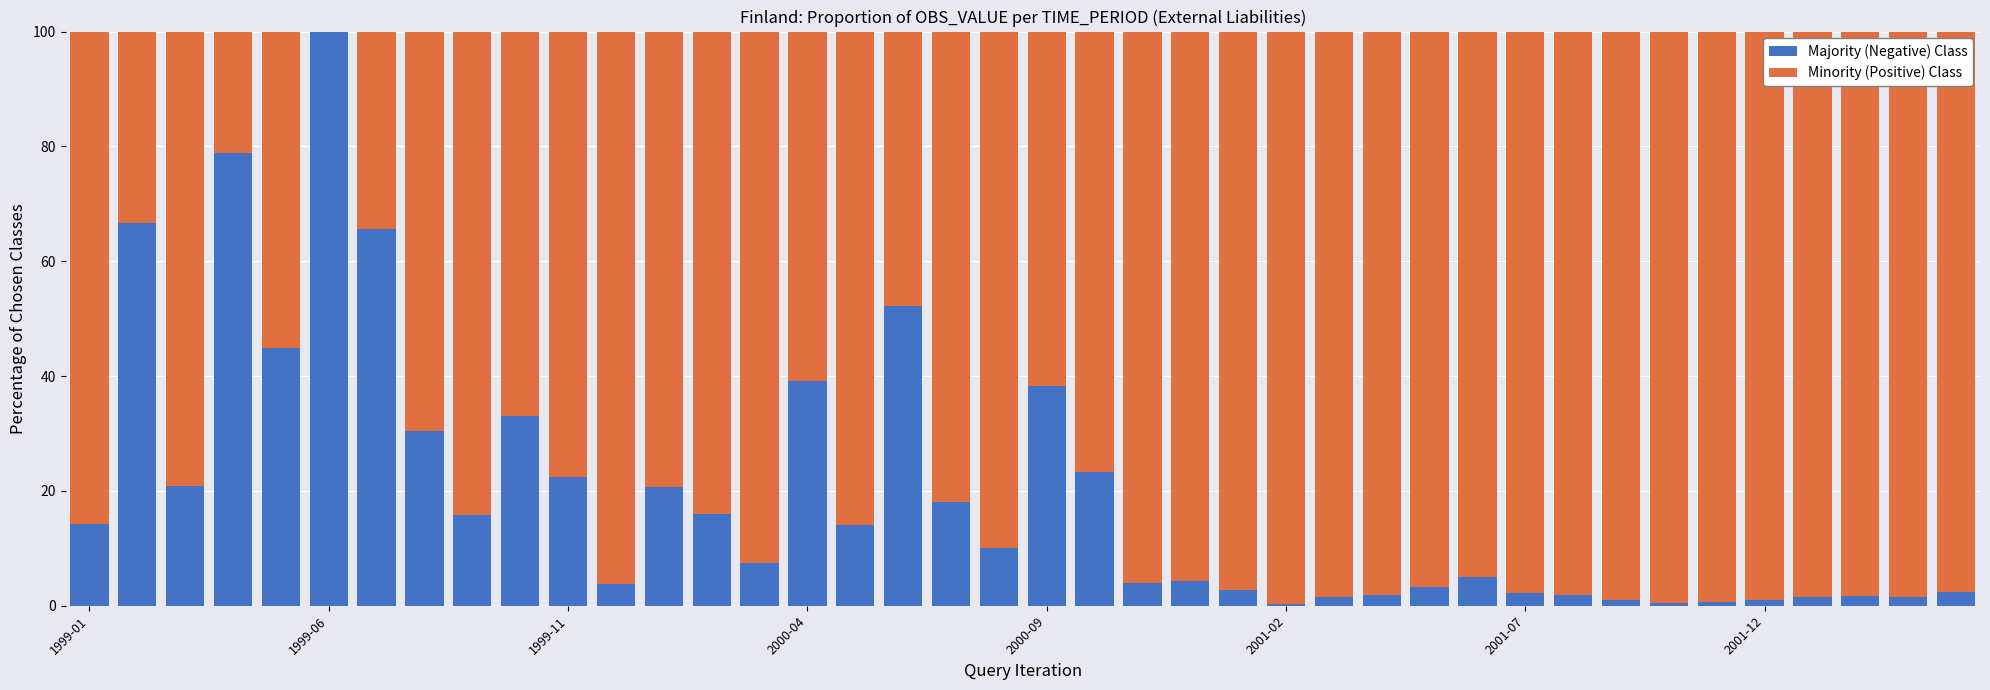

Does the chart contain stacked bars?

Yes